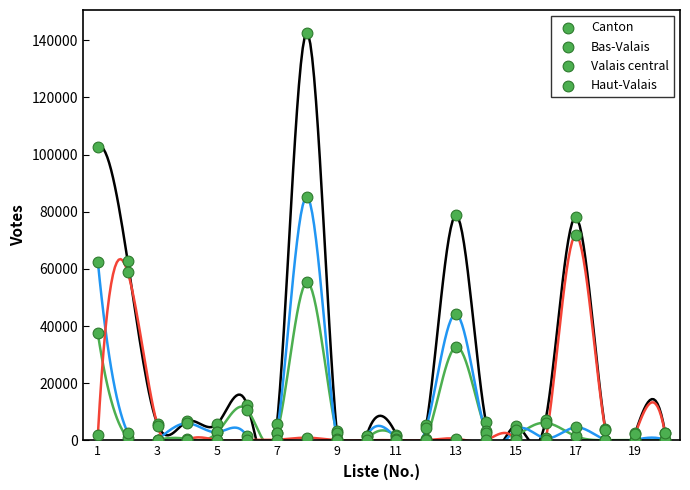

What are all the series names shown in the legend?

Canton, Bas-Valais, Valais central, Haut-Valais